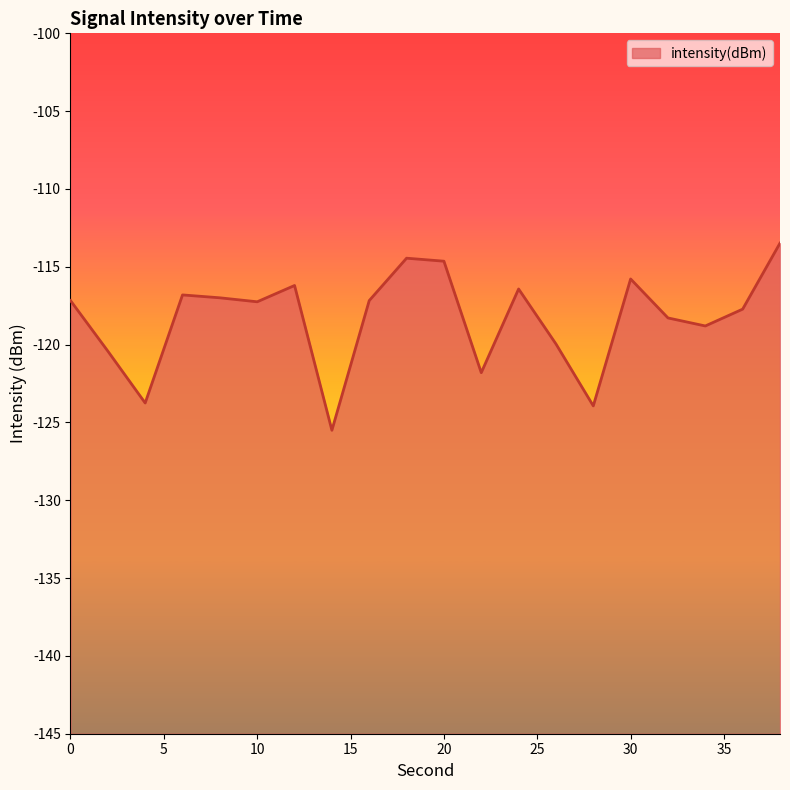

Does the chart display data point markers on the line(s)?

No